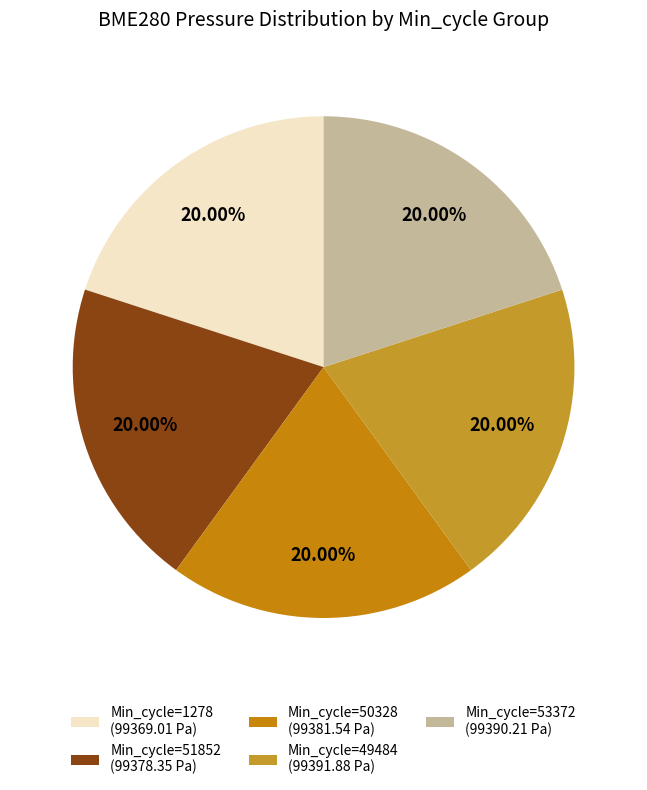

How many slices are in this pie chart?

5